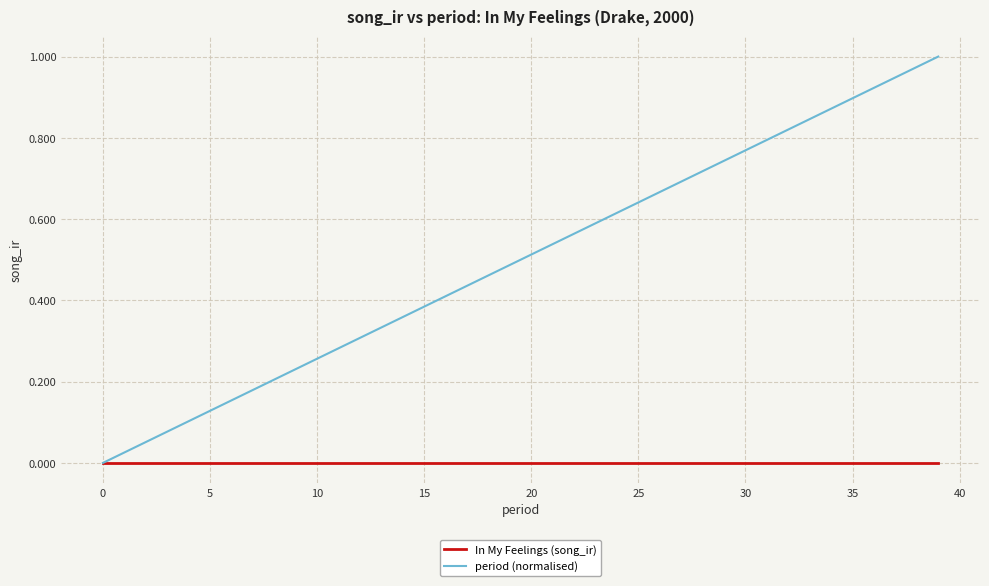

Which series has the largest range (max minus min)?

period (normalised)